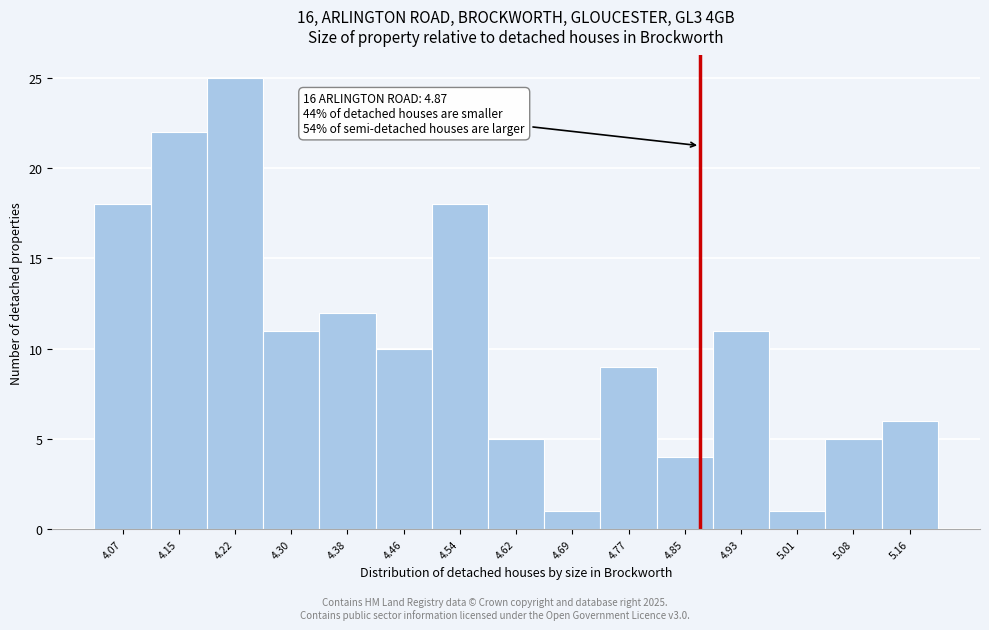

Over which range of the x-axis is the bar tallest?

4.186 to 4.264